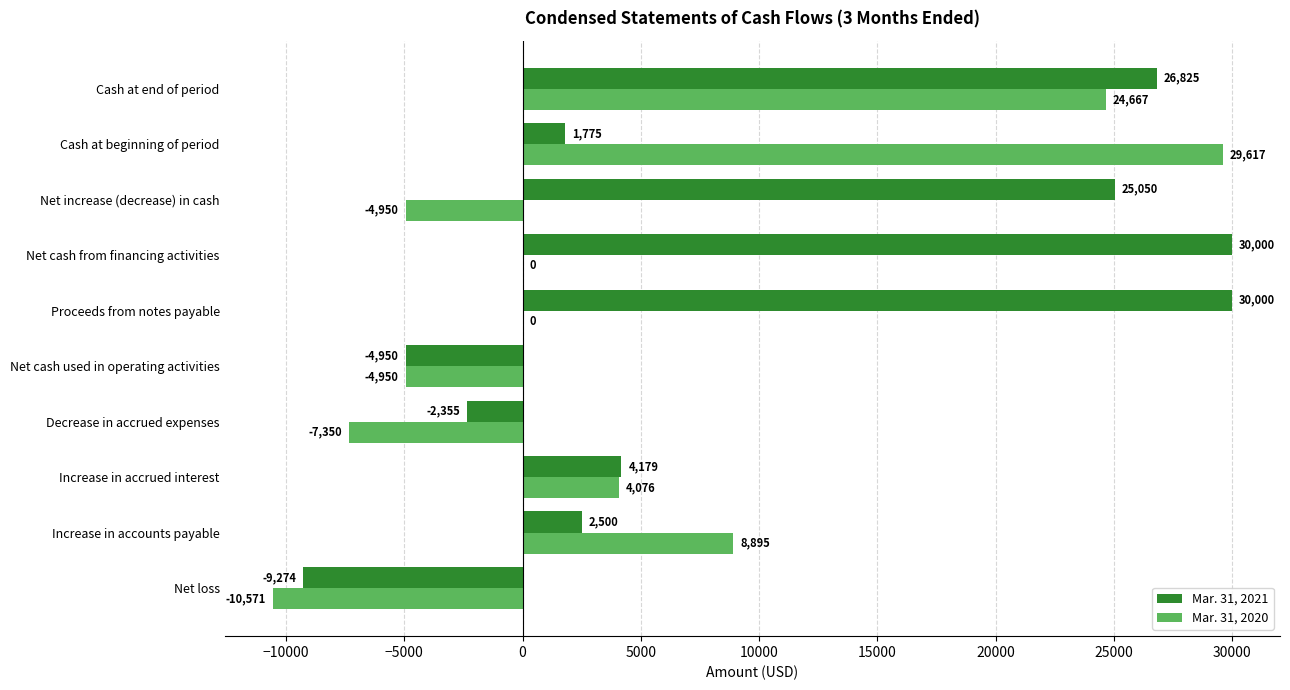

What is the highest value of the Mar. 31, 2020 series?

29617